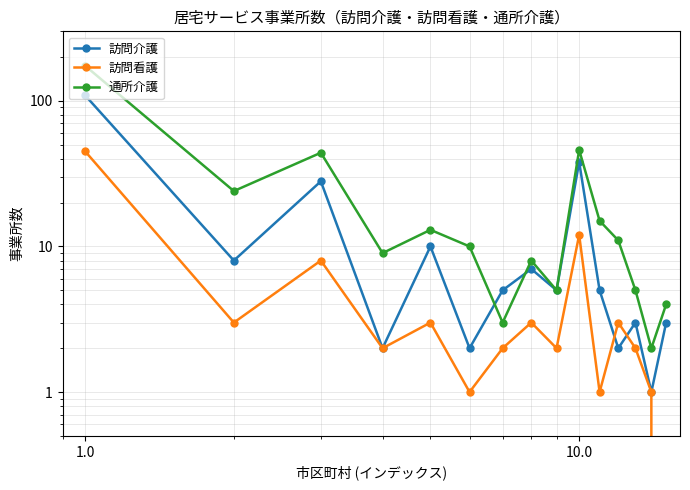

What are all the series names shown in the legend?

訪問介護, 訪問看護, 通所介護